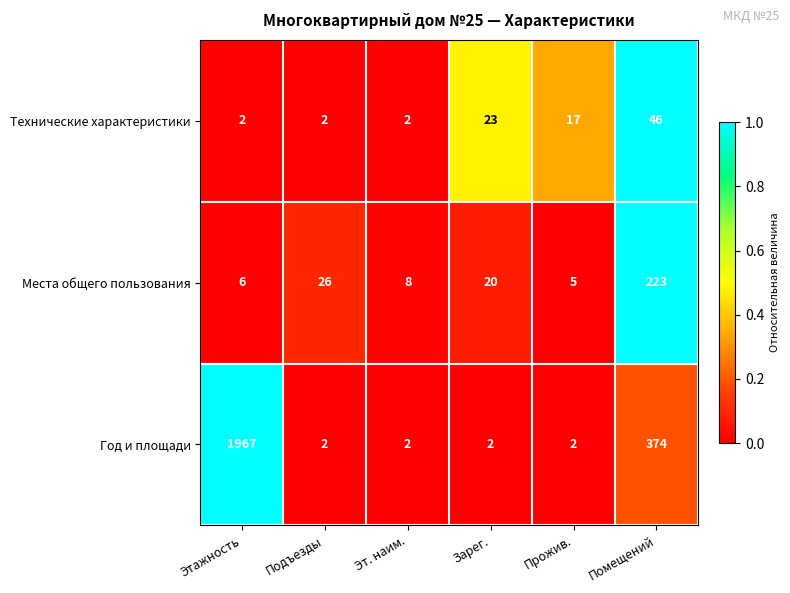

The value of Технические характеристики at Прожив. is 17. True or false?

True